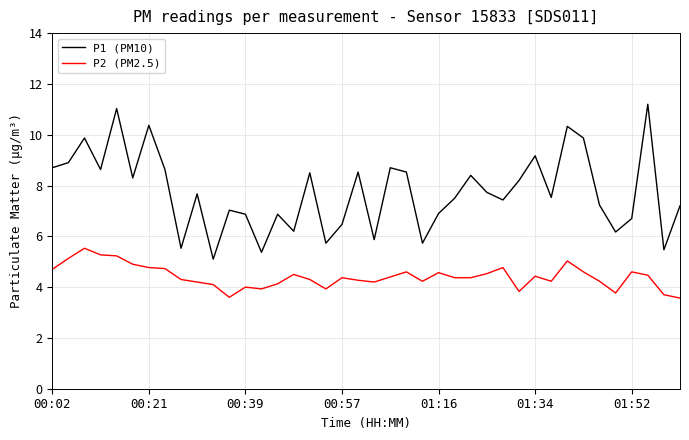

What are all the series names shown in the legend?

P1 (PM10), P2 (PM2.5)